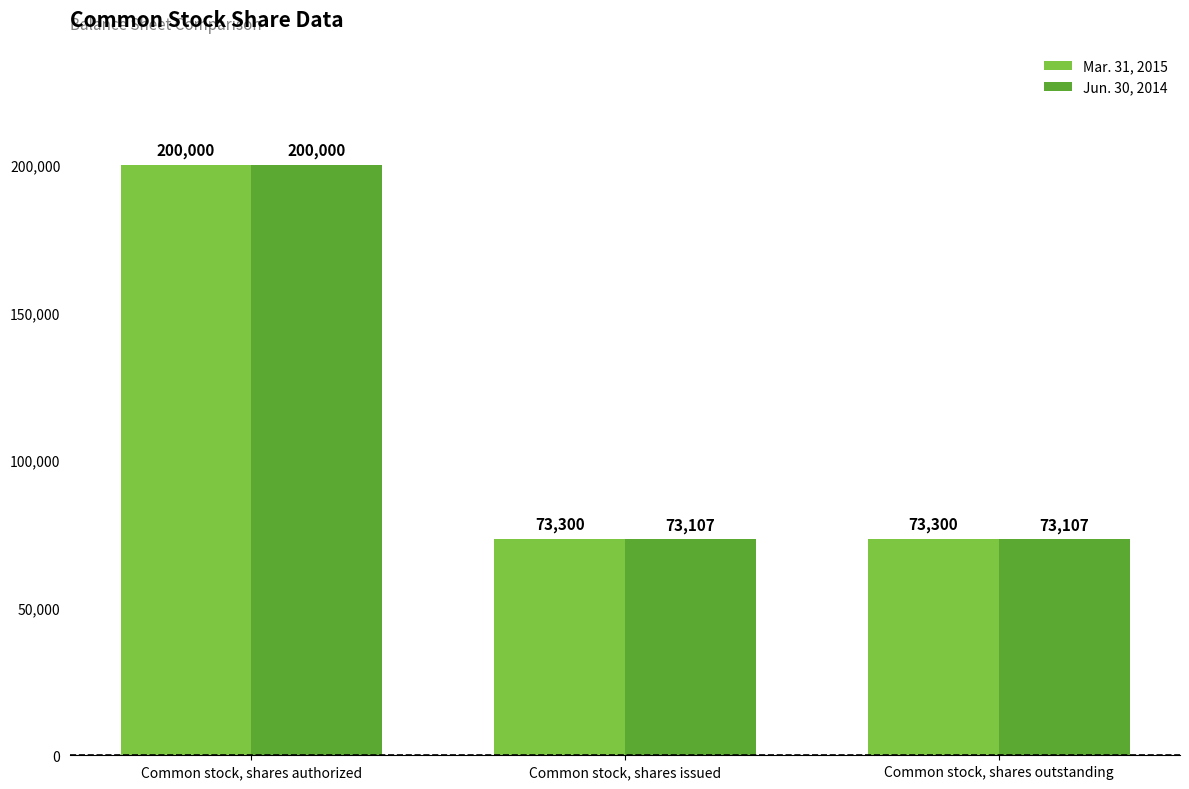

What is the value of the Mar. 31, 2015 bar at the 1st from the left?

200000